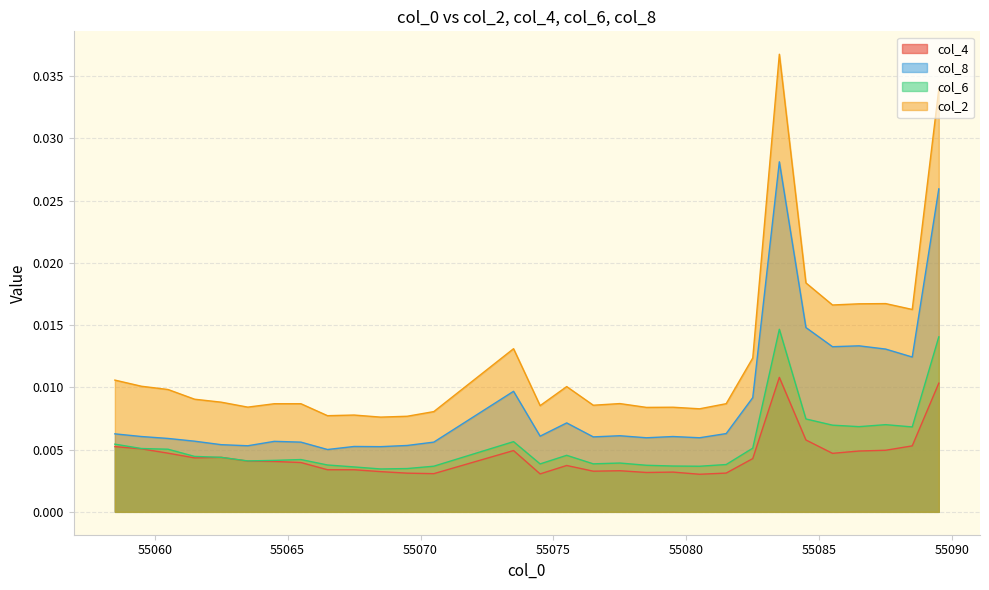

Reading left to right, transcribe all the data shown in this chart.

col_4: 55058.5=0.0	55059.5=0.0	55060.5=0.0	55061.5=0.0	55062.5=0.0	55063.5=0.0	55064.5=0.0	55065.5=0.0	55066.5=0.0	55067.5=0.0	55068.5=0.0	55069.5=0.0	55070.5=0.0	55073.5=0.0	55074.5=0.0	55075.5=0.0	55076.5=0.0	55077.5=0.0	55078.5=0.0	55079.5=0.0	55080.5=0.0	55081.5=0.0	55082.5=0.0	55083.5=0.0	55084.5=0.0	55085.5=0.0	55086.5=0.0	55087.5=0.0	55088.5=0.0	55089.5=0.0
col_8: 55058.5=0.0	55059.5=0.0	55060.5=0.0	55061.5=0.0	55062.5=0.0	55063.5=0.0	55064.5=0.0	55065.5=0.0	55066.5=0.0	55067.5=0.0	55068.5=0.0	55069.5=0.0	55070.5=0.0	55073.5=0.0	55074.5=0.0	55075.5=0.0	55076.5=0.0	55077.5=0.0	55078.5=0.0	55079.5=0.0	55080.5=0.0	55081.5=0.0	55082.5=0.0	55083.5=0.0	55084.5=0.0	55085.5=0.0	55086.5=0.0	55087.5=0.0	55088.5=0.0	55089.5=0.0
col_6: 55058.5=0.0	55059.5=0.0	55060.5=0.0	55061.5=0.0	55062.5=0.0	55063.5=0.0	55064.5=0.0	55065.5=0.0	55066.5=0.0	55067.5=0.0	55068.5=0.0	55069.5=0.0	55070.5=0.0	55073.5=0.0	55074.5=0.0	55075.5=0.0	55076.5=0.0	55077.5=0.0	55078.5=0.0	55079.5=0.0	55080.5=0.0	55081.5=0.0	55082.5=0.0	55083.5=0.0	55084.5=0.0	55085.5=0.0	55086.5=0.0	55087.5=0.0	55088.5=0.0	55089.5=0.0
col_2: 55058.5=0.0	55059.5=0.0	55060.5=0.0	55061.5=0.0	55062.5=0.0	55063.5=0.0	55064.5=0.0	55065.5=0.0	55066.5=0.0	55067.5=0.0	55068.5=0.0	55069.5=0.0	55070.5=0.0	55073.5=0.0	55074.5=0.0	55075.5=0.0	55076.5=0.0	55077.5=0.0	55078.5=0.0	55079.5=0.0	55080.5=0.0	55081.5=0.0	55082.5=0.0	55083.5=0.0	55084.5=0.0	55085.5=0.0	55086.5=0.0	55087.5=0.0	55088.5=0.0	55089.5=0.0